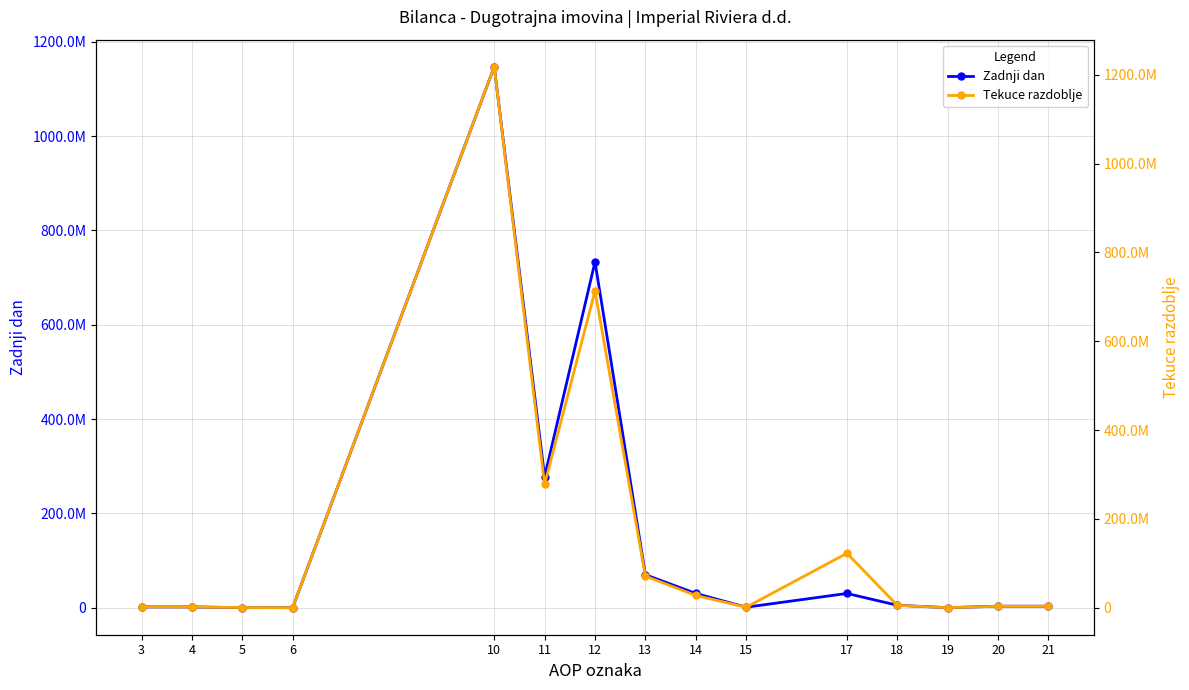

At which label does Zadnji dan first exceed 3127890?

10